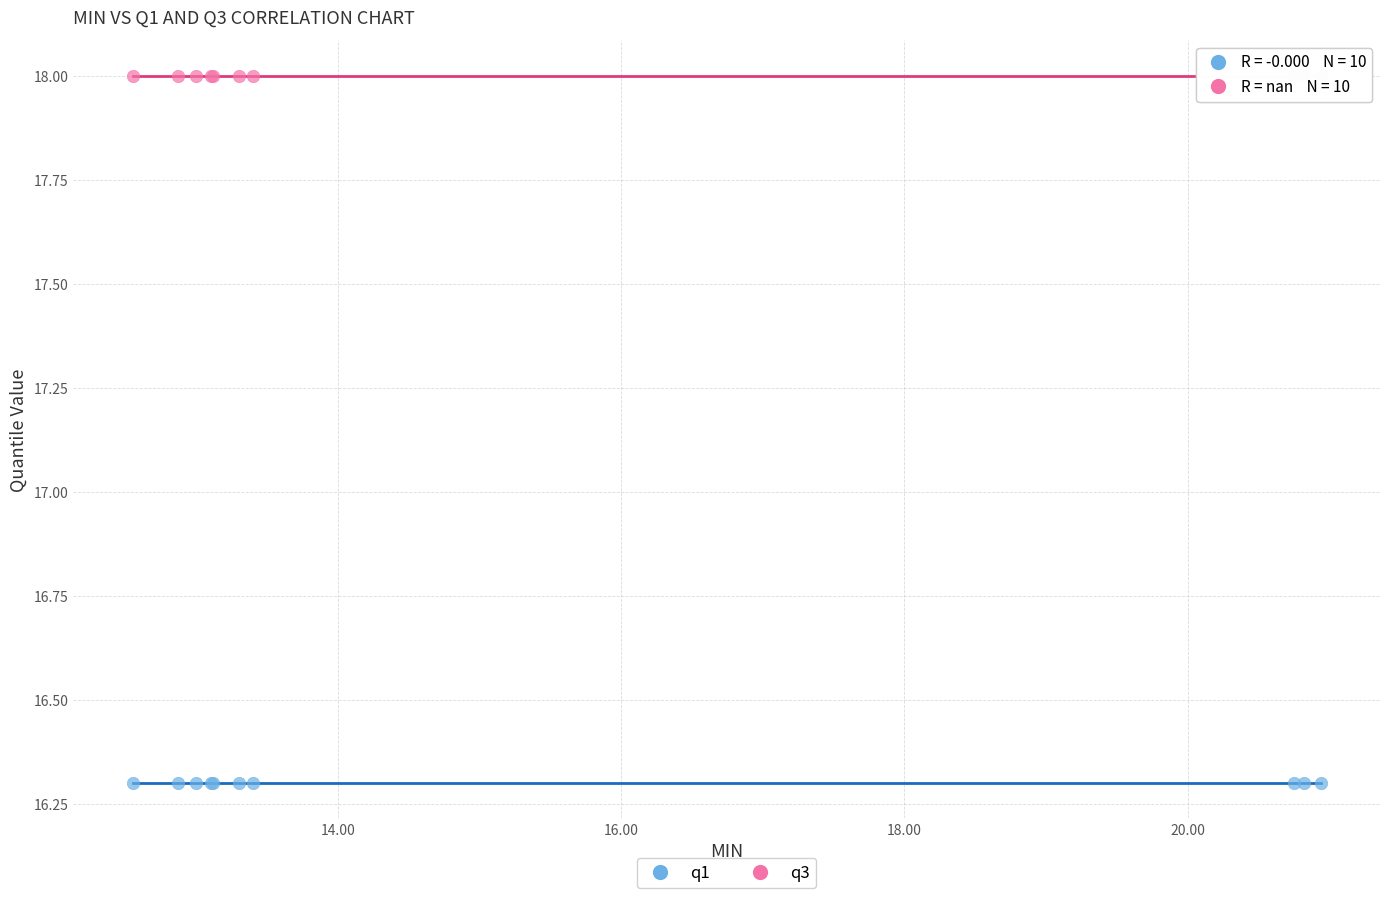

Which series contains the lowest Y value?

q1